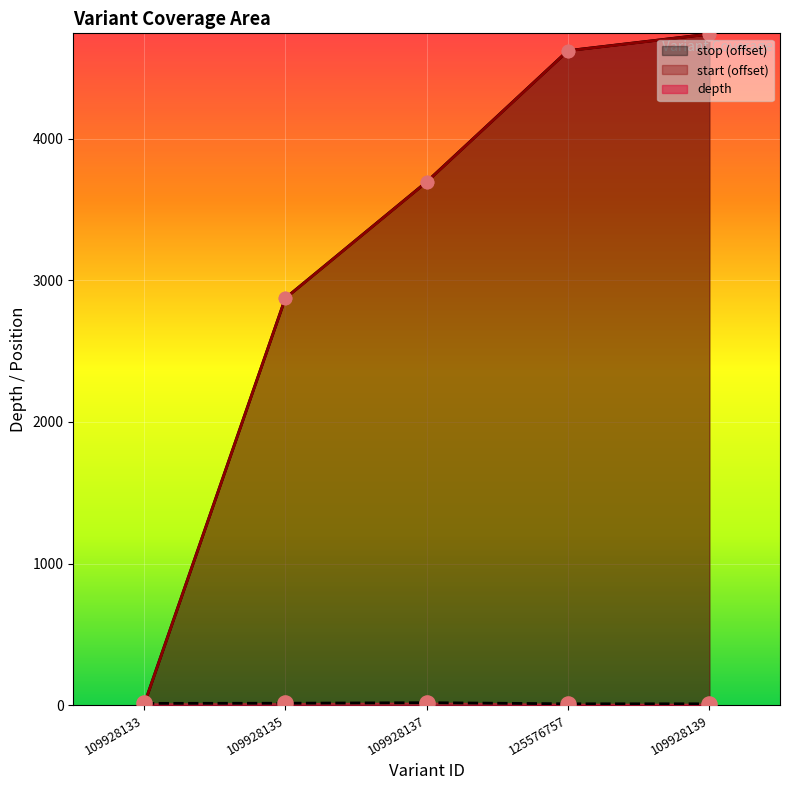

Which series contains the lowest Y value?

stop